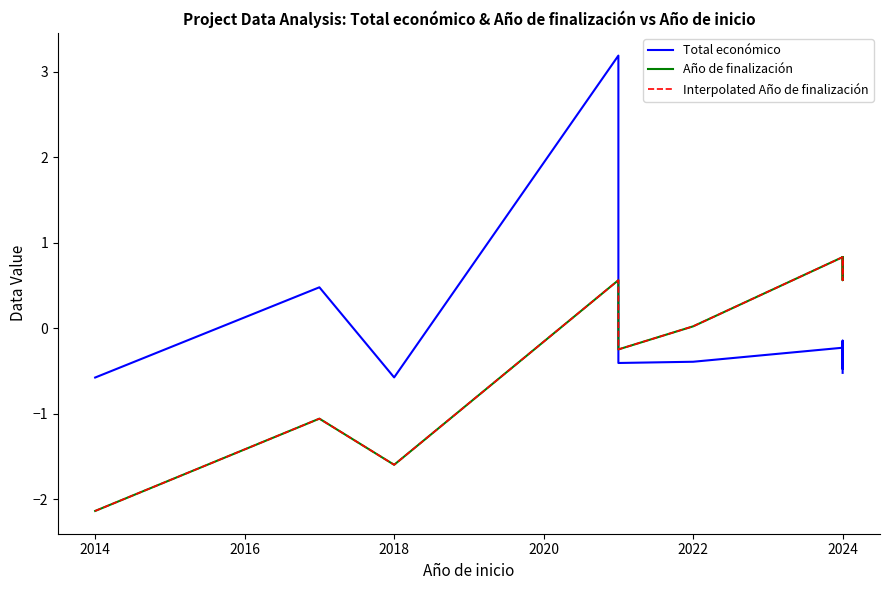

At 2024, list the series in order from largest to smallest.

Año de finalización, Interpolated Año de finalización, Total económico